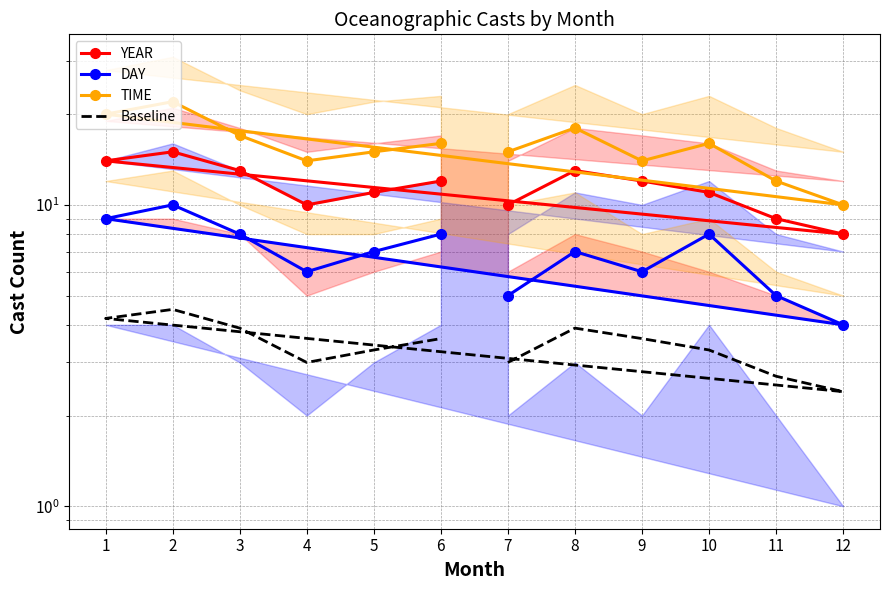

Which series has the largest range (max minus min)?

TIME